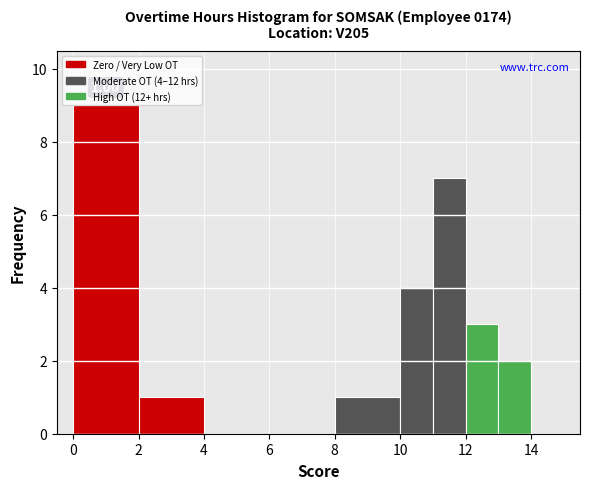

Over which range of the x-axis is the bar tallest?

0 to 2